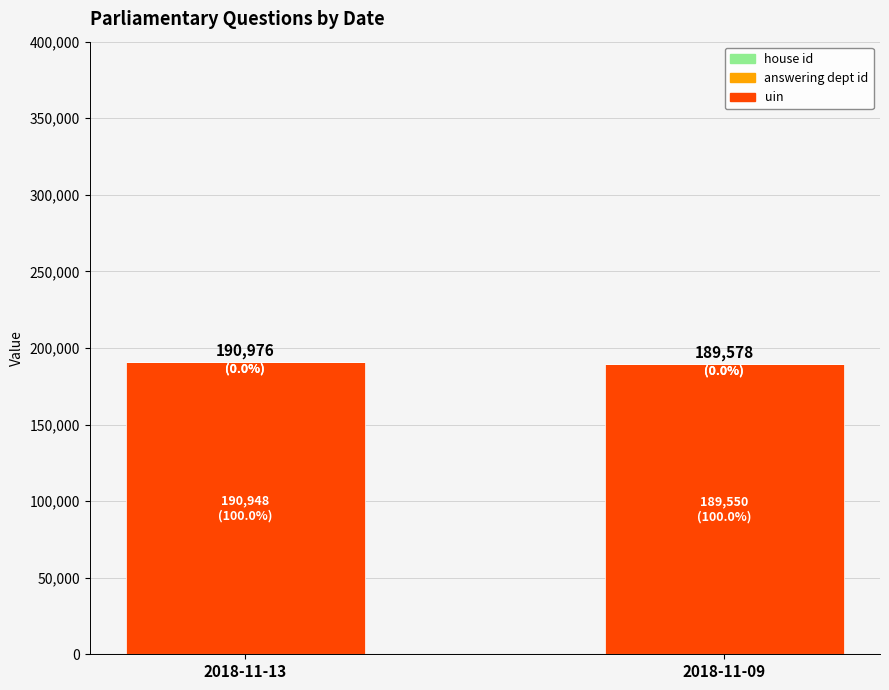

What is the sum of all uin values?

380498